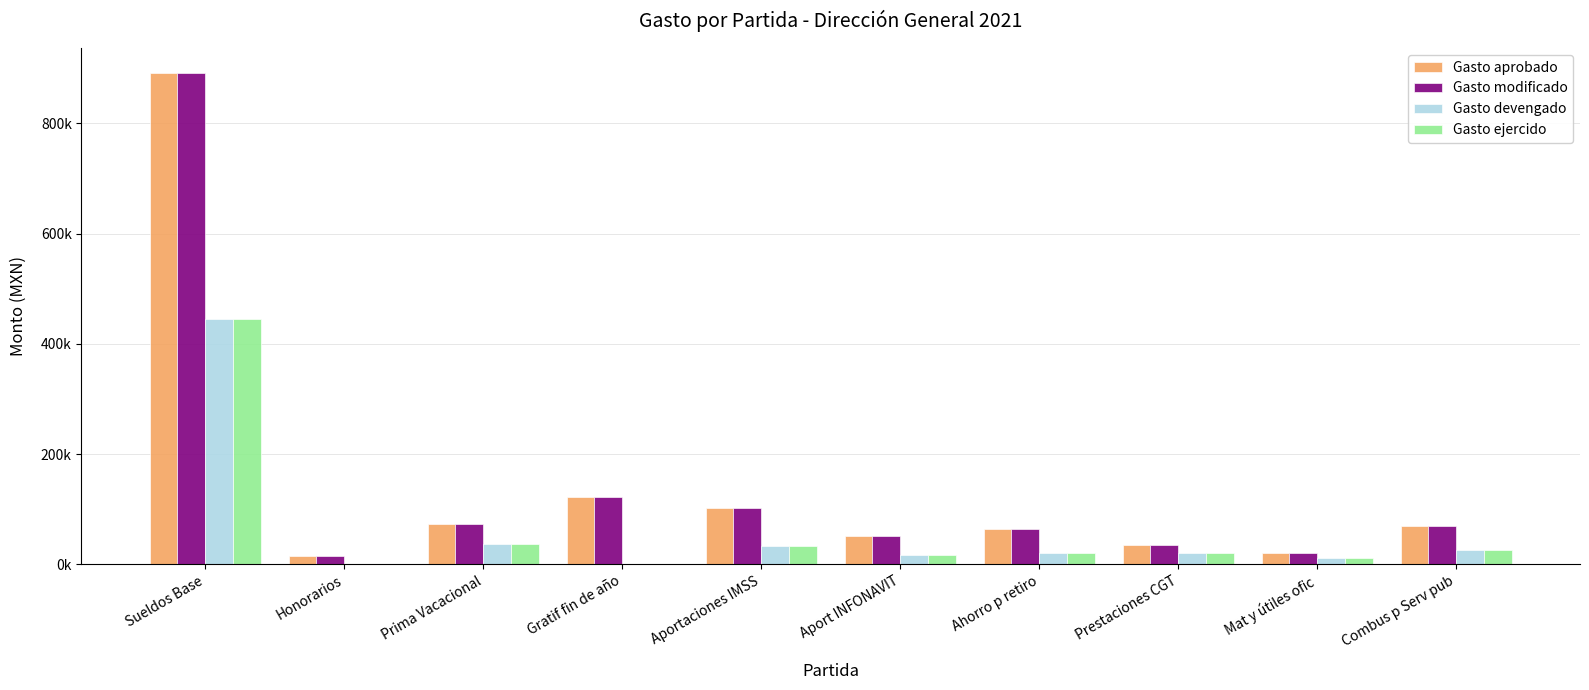

The Gasto aprobado series shows 34500.0 at Prestaciones CGT. True or false?

True